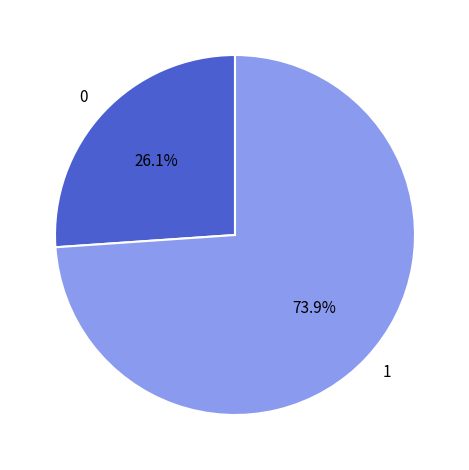

Which category has the smallest portion of the pie?

0